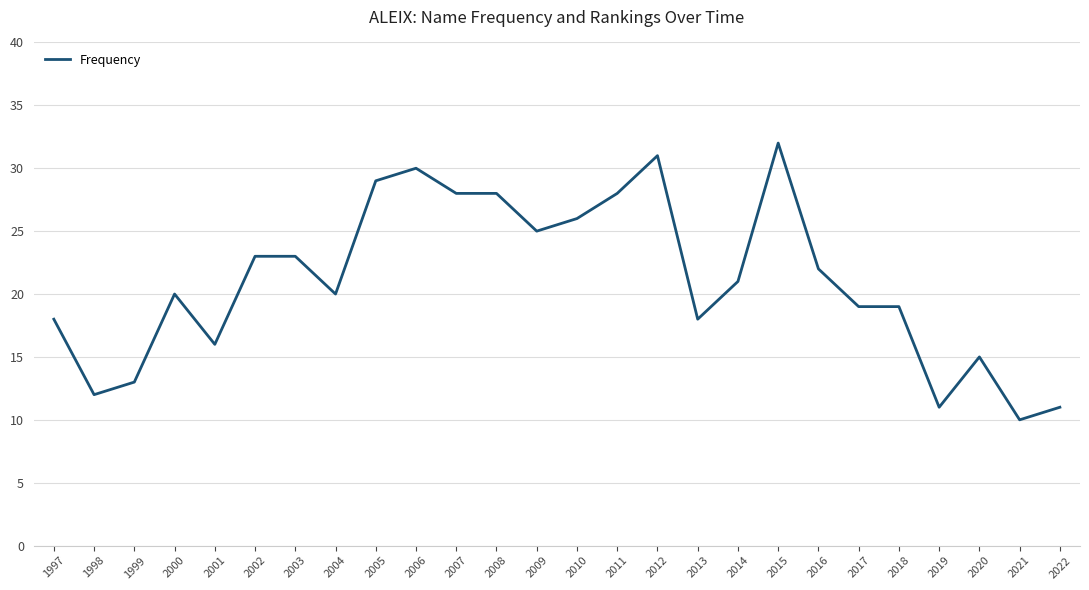

Which label corresponds to the largest value in the chart?

2015